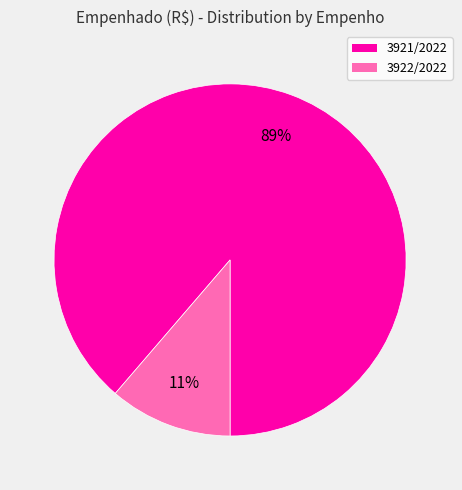

To the nearest percent, what is the average slice percentage?

50%